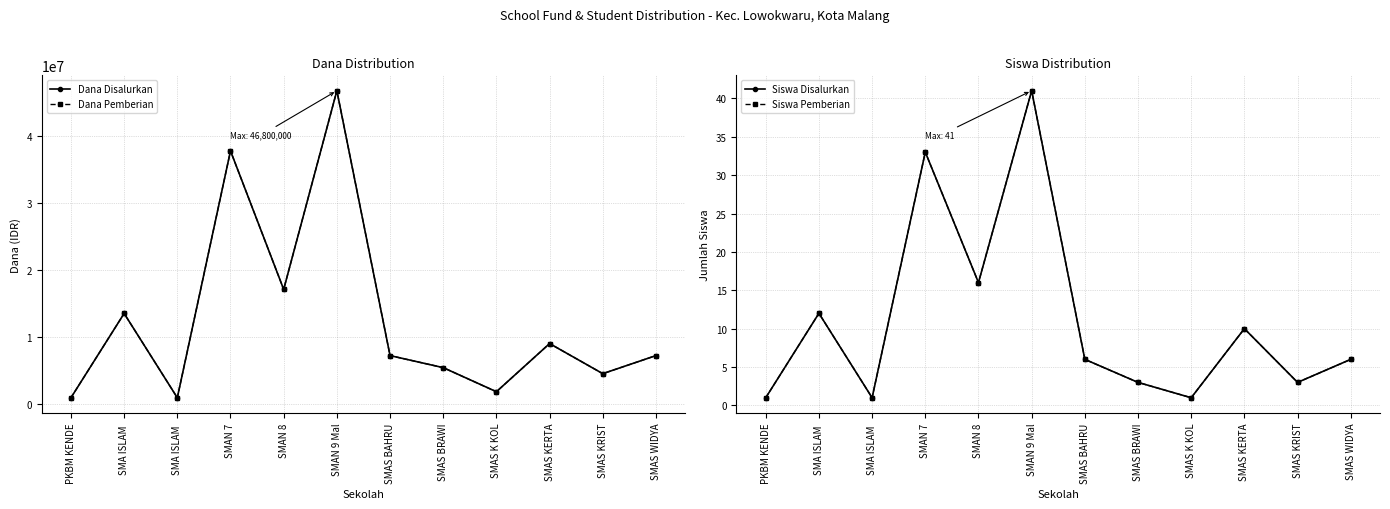

How many data points in Siswa Pemberian are less than 6?

5